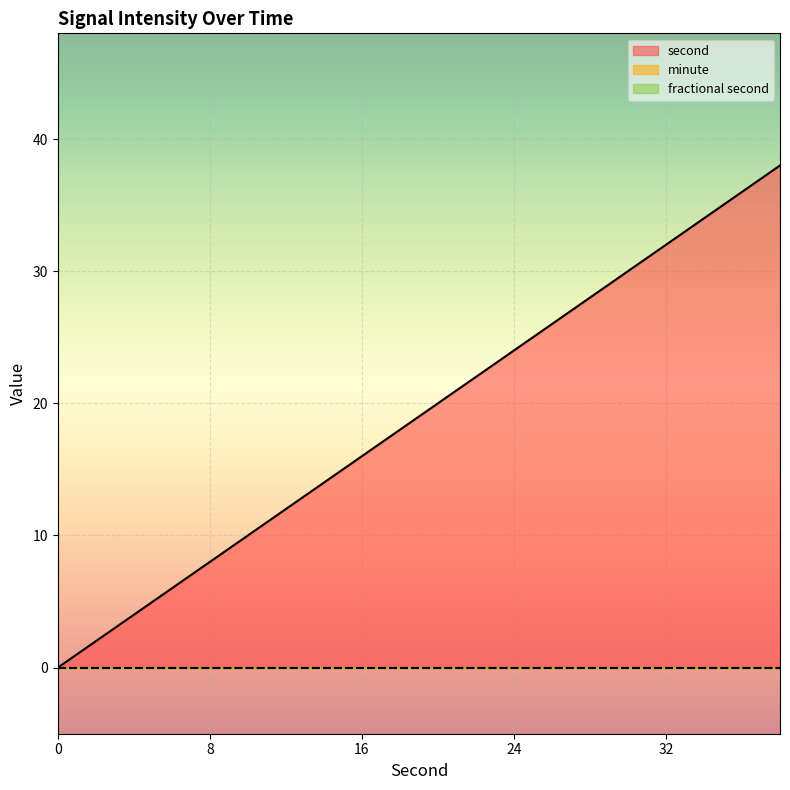

Rank the series at 22 from highest to lowest value.

second, minute, fractional second